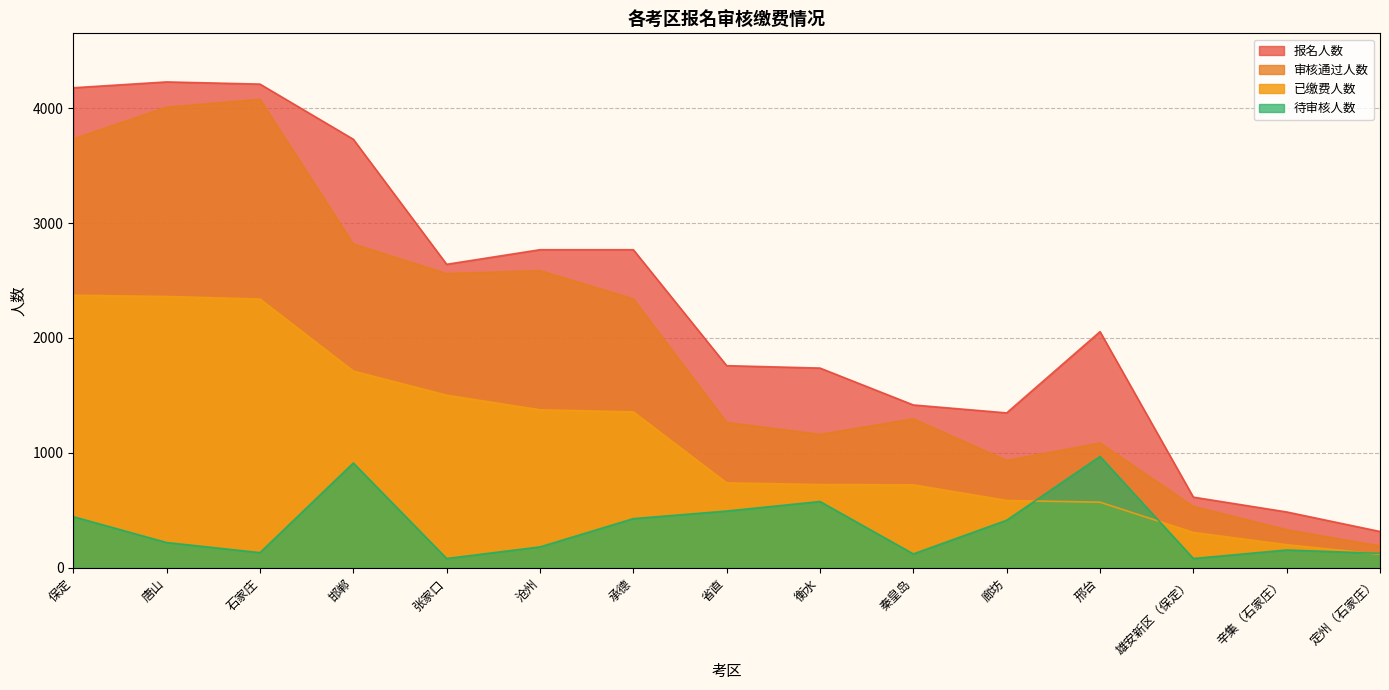

At how many categories does at least one series exceed 2994?

4